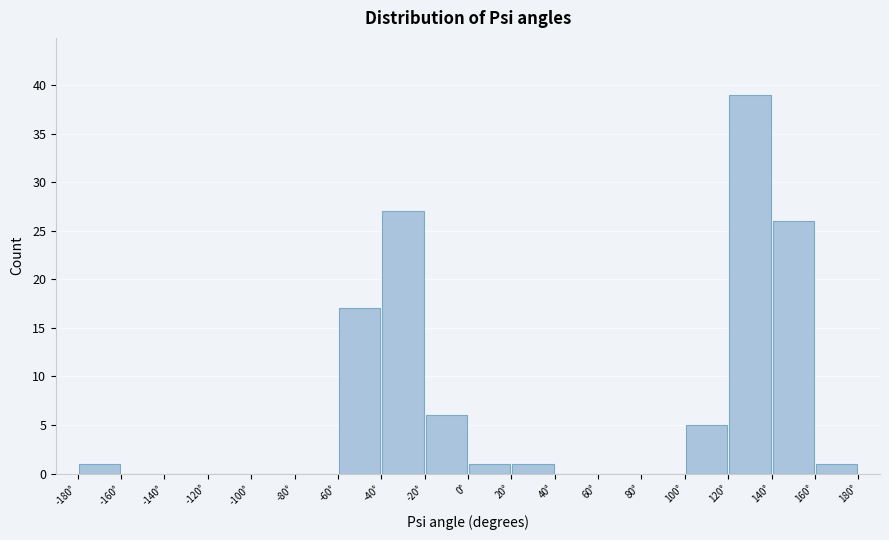

Over which range of the x-axis is the bar tallest?

120 to 140